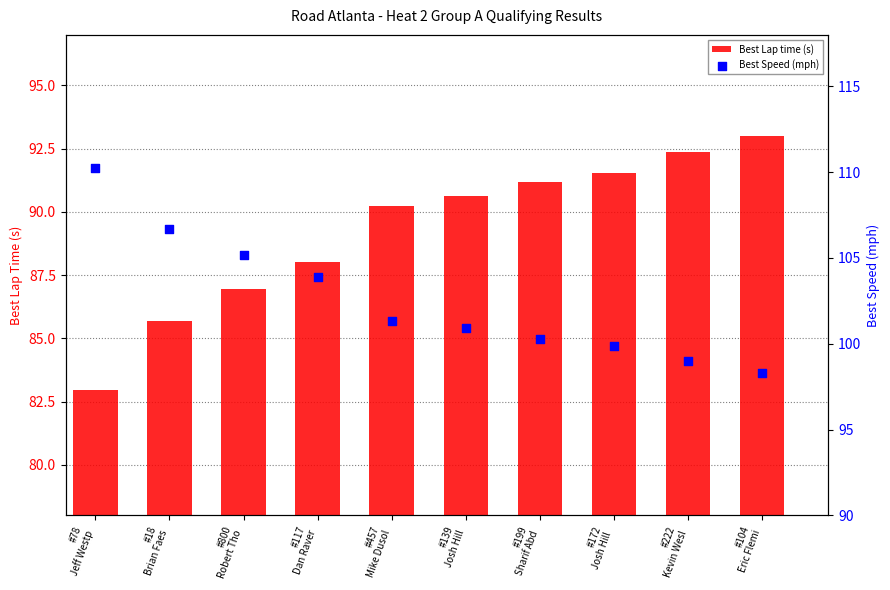

What is the total value across all series at #139
Josh Hill?

191.5